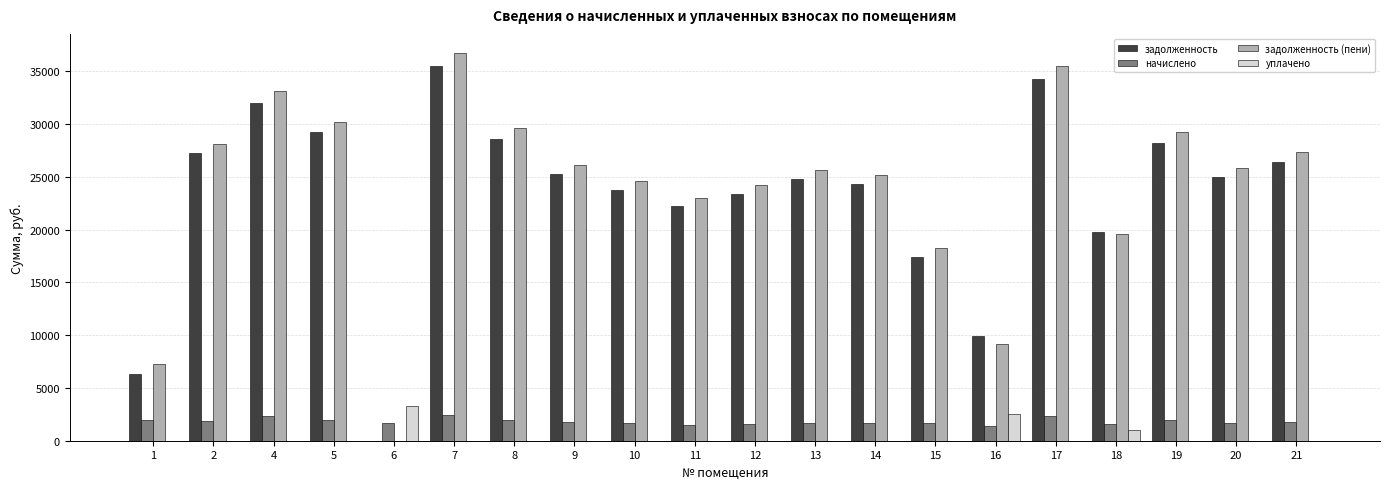

Between 12 and 19, which series saw the biggest shift?

задолженность (пени)